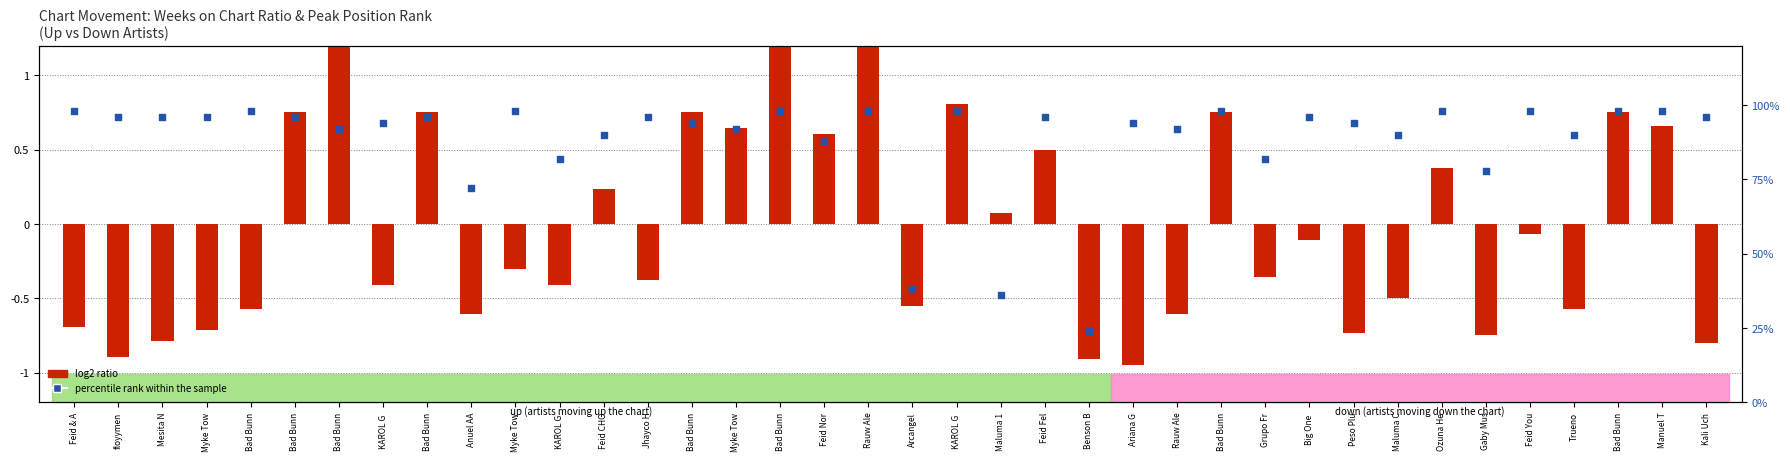

At how many categories does at least one series exceed 32?

37